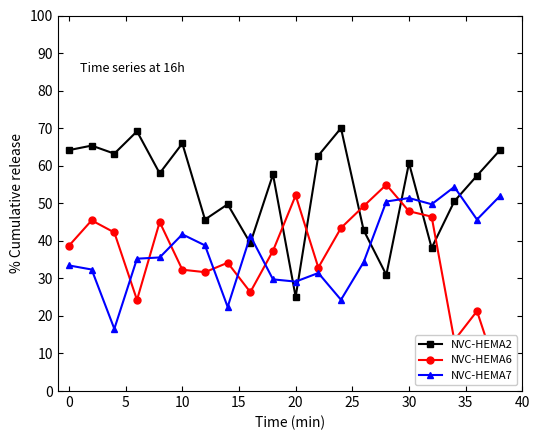

Count the number of data series in this chart.

3